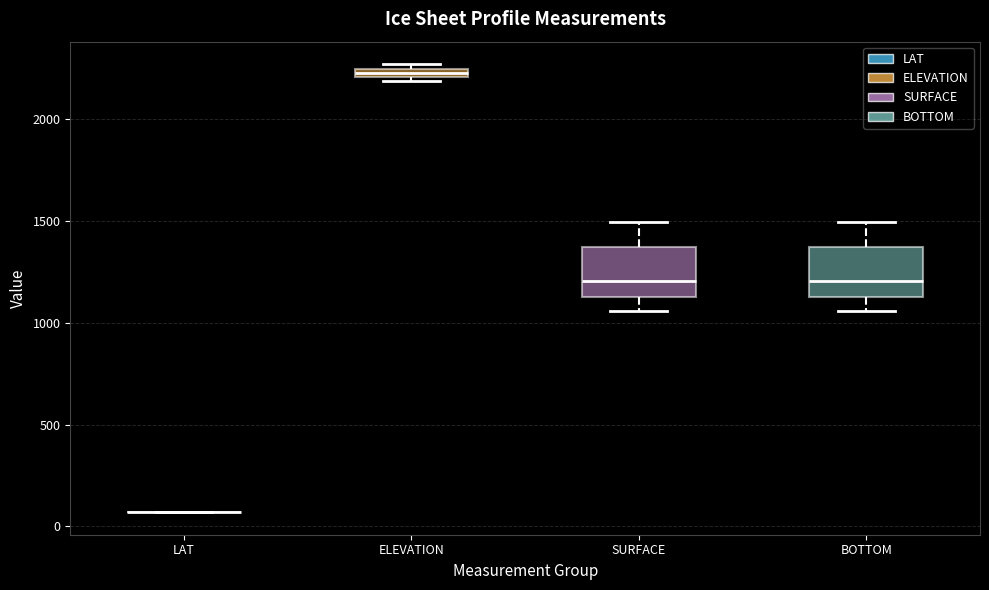

Where does the median line of the box for SURFACE sit on the y-axis? The values are not printed on the chart, so give them approximately, as read against the axis.

1200